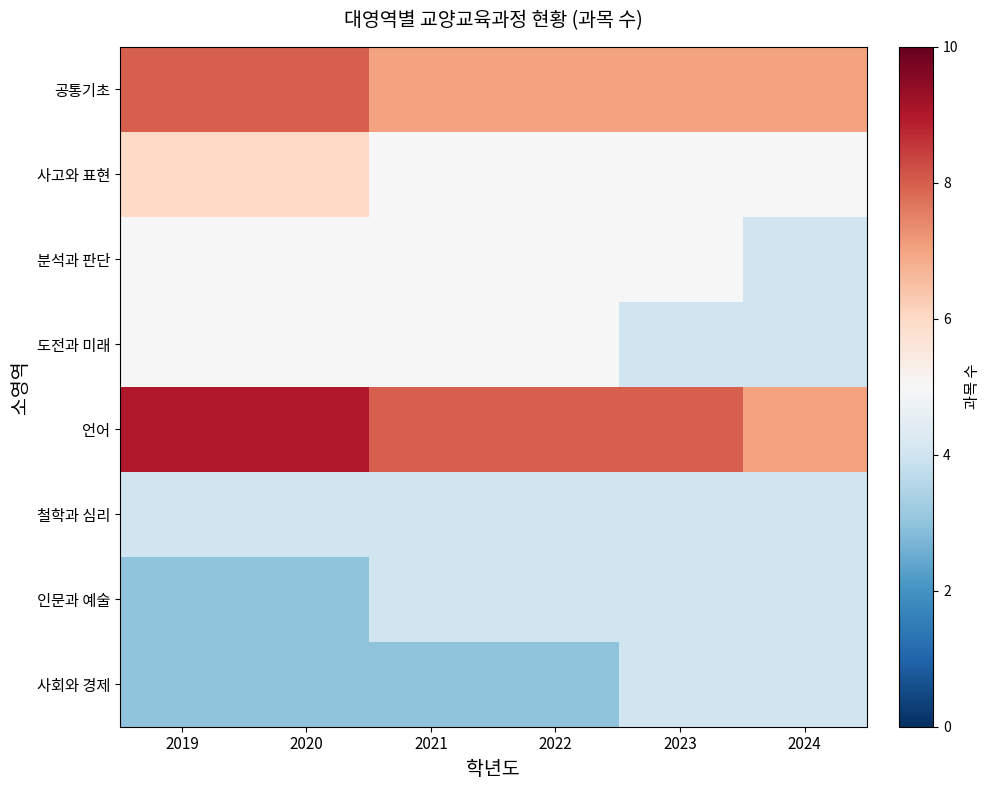

Reading left to right, what are all the values shown in this chart?

공통기초: 2019=8	2020=8	2021=7	2022=7	2023=7	2024=7
사고와 표현: 2019=6	2020=6	2021=5	2022=5	2023=5	2024=5
분석과 판단: 2019=5	2020=5	2021=5	2022=5	2023=5	2024=4
도전과 미래: 2019=5	2020=5	2021=5	2022=5	2023=4	2024=4
언어: 2019=9	2020=9	2021=8	2022=8	2023=8	2024=7
철학과 심리: 2019=4	2020=4	2021=4	2022=4	2023=4	2024=4
인문과 예술: 2019=3	2020=3	2021=4	2022=4	2023=4	2024=4
사회와 경제: 2019=3	2020=3	2021=3	2022=3	2023=4	2024=4